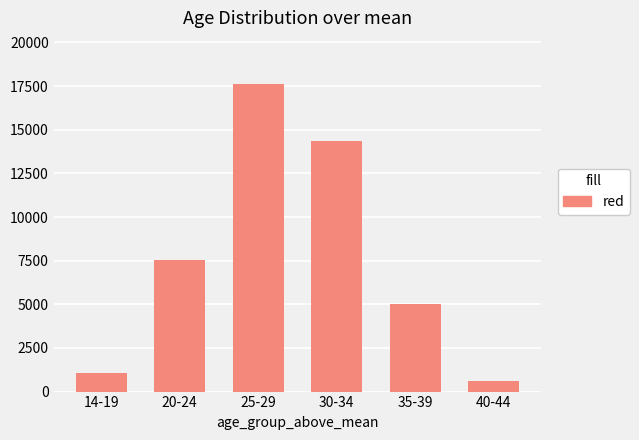

Does the chart contain any negative values?

No